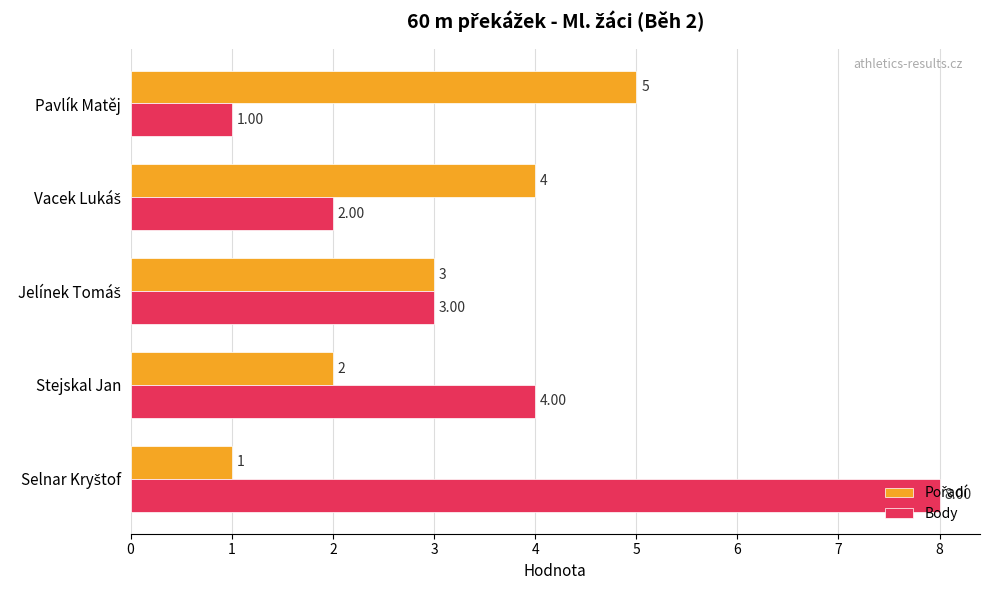

Which series has the largest total across all categories?

Body